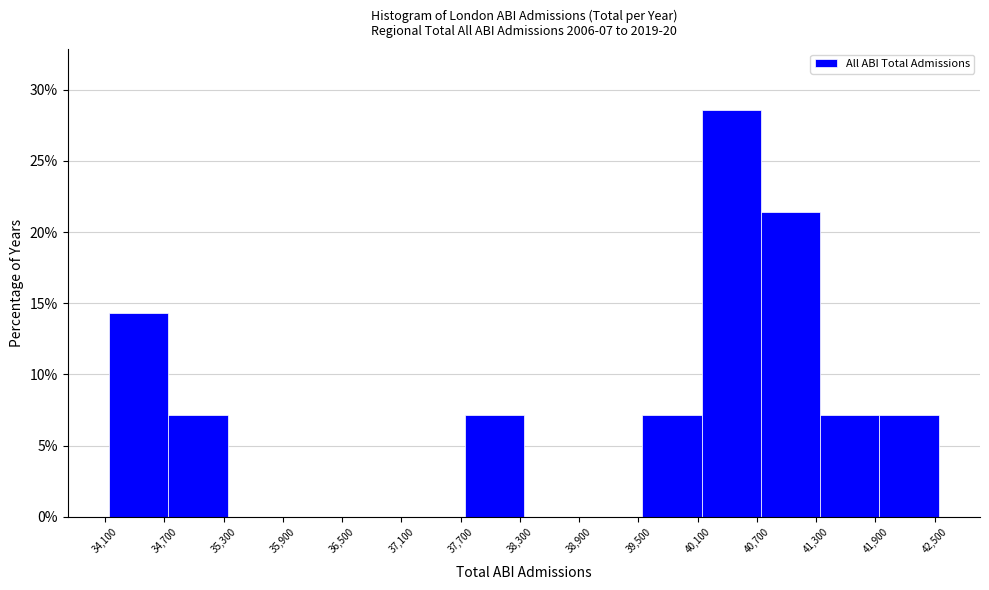

Reading left to right, transcribe this chart: for each bar, give the range it covers on the x-axis and its height. Neither the bar edges nor the heights are printed on the chart, so give them approximately, as read against the axes.

34100 to 34700: 14.5
34700 to 35300: 7.0
35300 to 35900: 0
35900 to 36500: 0
36500 to 37100: 0
37100 to 37700: 0
37700 to 38300: 7.0
38300 to 38900: 0
38900 to 39500: 0
39500 to 40100: 7.0
40100 to 40700: 28.5
40700 to 41300: 21.5
41300 to 41900: 7.0
41900 to 42500: 7.0